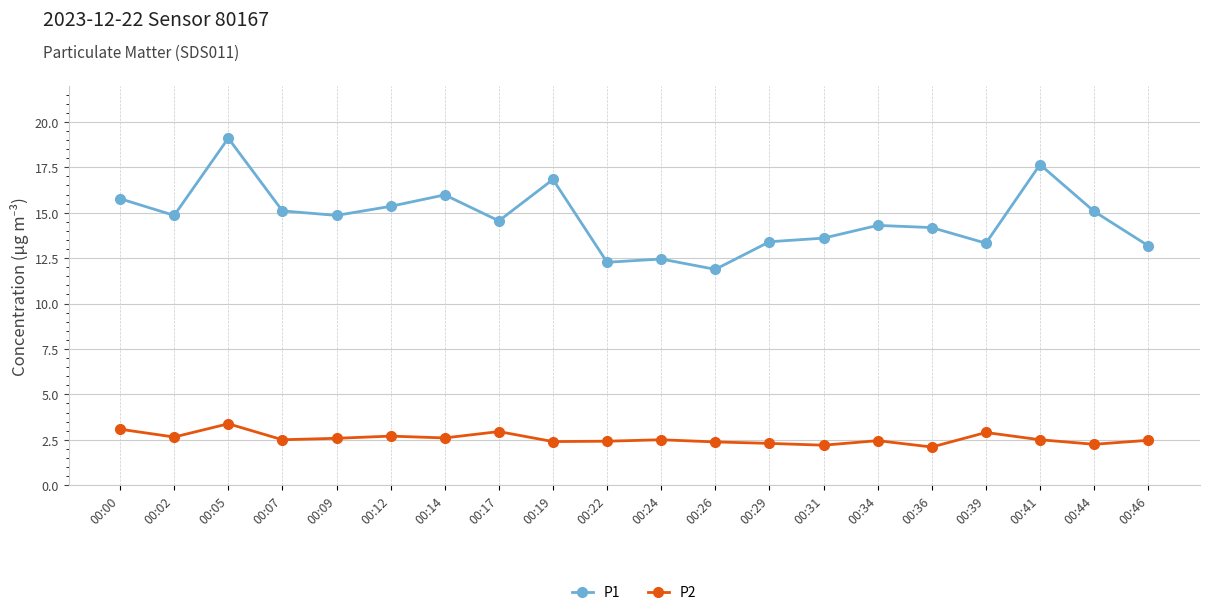

At which category does P1 reach its first local valley?

00:02